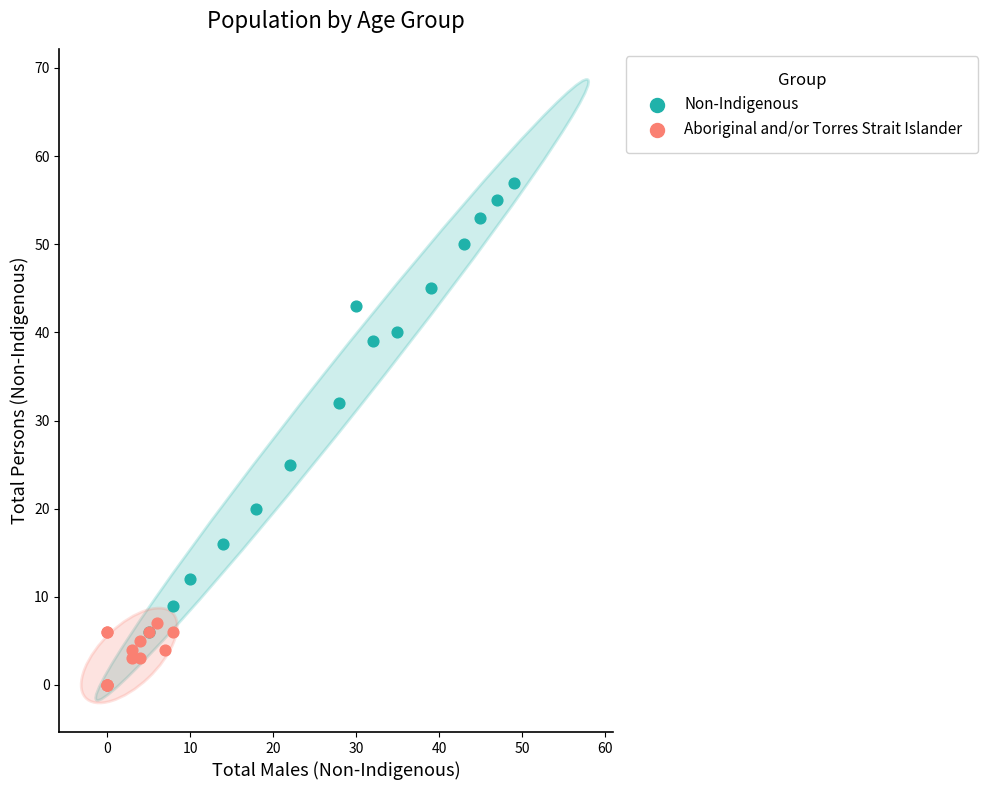

Which series contains the highest Y value?

Non-Indigenous